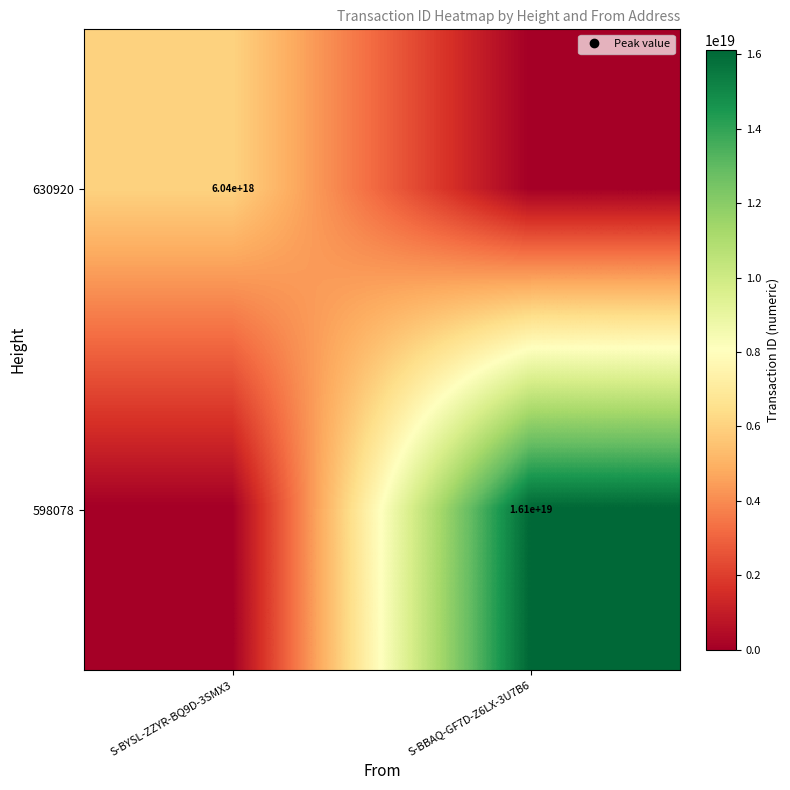

What is the total value across all series at S-BYSL-ZZYR-BQ9D-3SMX3?

6043907800043140096